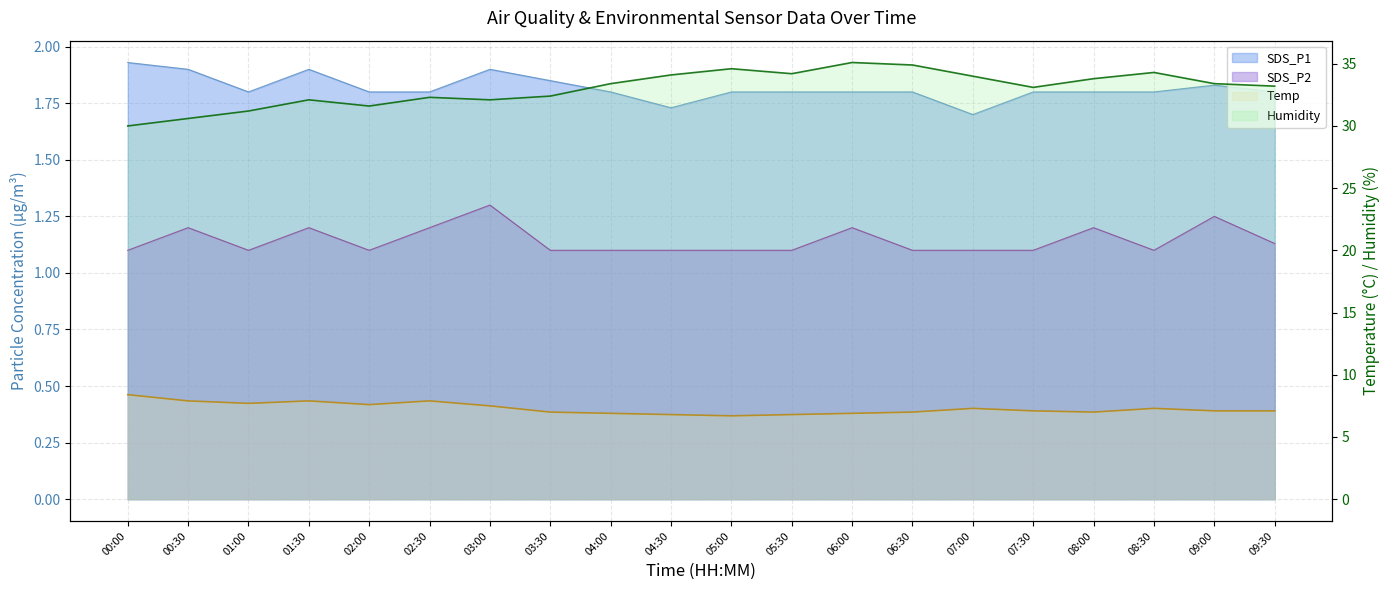

What position from the right is 05:00?

10